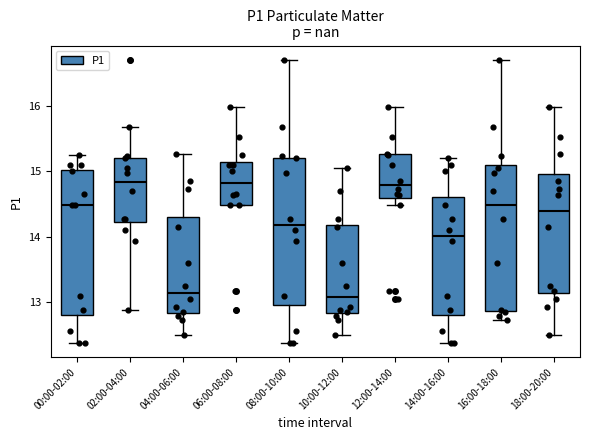

Reading left to right, transcribe this box plot: for each box, give where its median line is, the range the box spans, and where its two whiskers end, as read against the y-axis. The values are not printed on the chart, so give them approximately, as read against the axis.

00:00-02:00: median 14.5, box 12.8 to 15.0, whiskers 12.4 to 15.3
02:00-04:00: median 14.8, box 14.2 to 15.2, whiskers 12.9 to 15.7
04:00-06:00: median 13.2, box 12.8 to 14.3, whiskers 12.5 to 15.3
06:00-08:00: median 14.8, box 14.5 to 15.1, whiskers 14.5 to 16.0
08:00-10:00: median 14.2, box 13.0 to 15.2, whiskers 12.4 to 16.7
10:00-12:00: median 13.1, box 12.8 to 14.2, whiskers 12.5 to 15.1
12:00-14:00: median 14.8, box 14.6 to 15.3, whiskers 14.5 to 16.0
14:00-16:00: median 14.0, box 12.8 to 14.6, whiskers 12.4 to 15.2
16:00-18:00: median 14.5, box 12.9 to 15.1, whiskers 12.7 to 16.7
18:00-20:00: median 14.4, box 13.1 to 15.0, whiskers 12.5 to 16.0